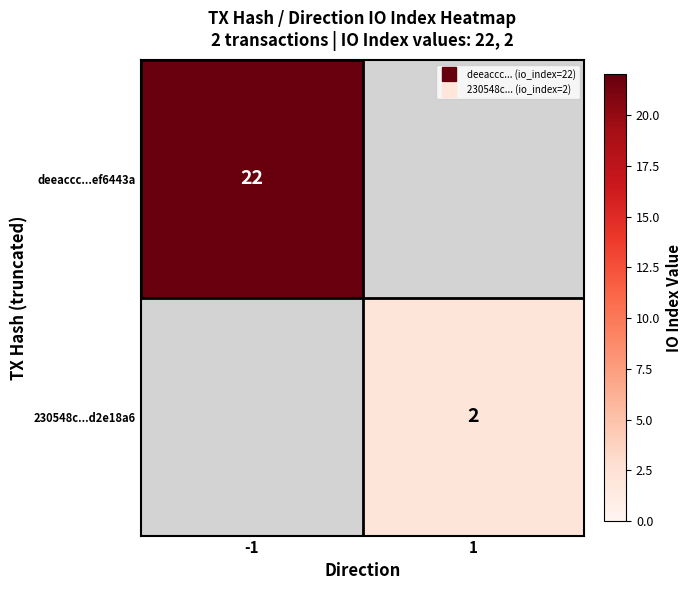

What is the greatest value displayed?

22.0